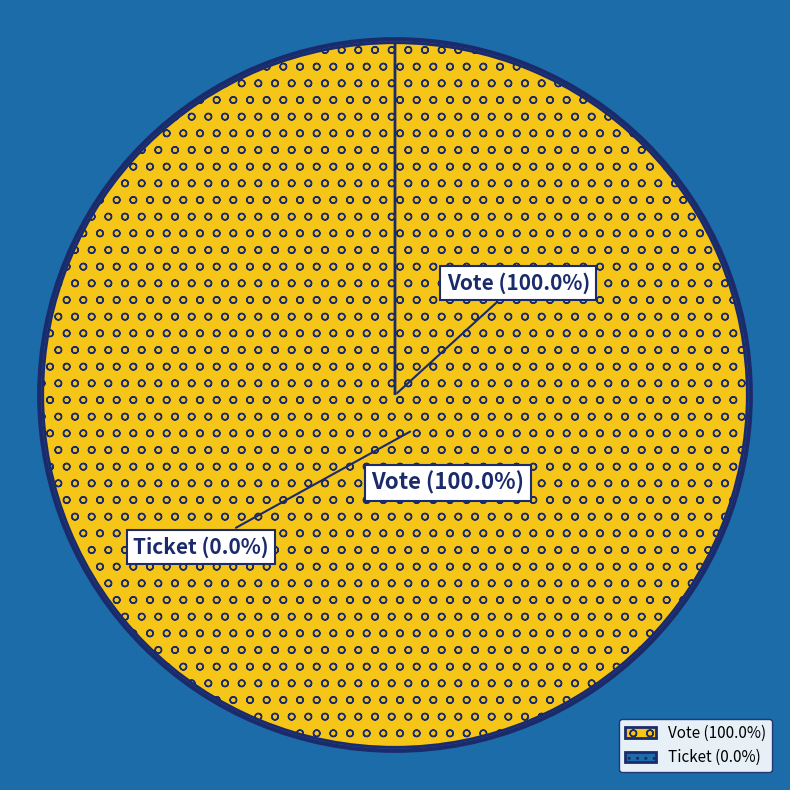

Do Ticket and Vote together represent more than half of the pie?

Yes